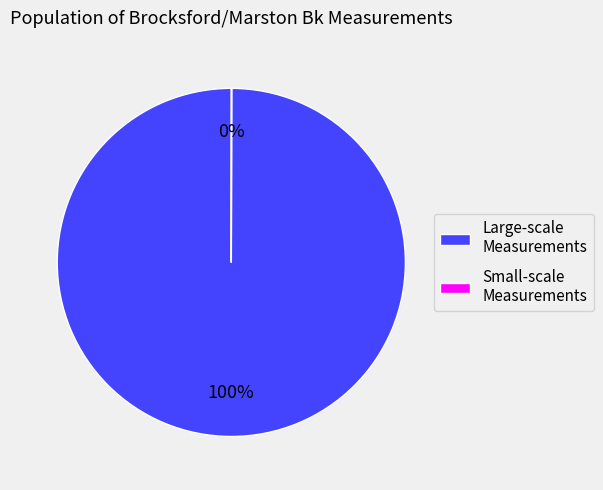

What percentage is the Large-scale Measurements slice, to the nearest percent?

100%